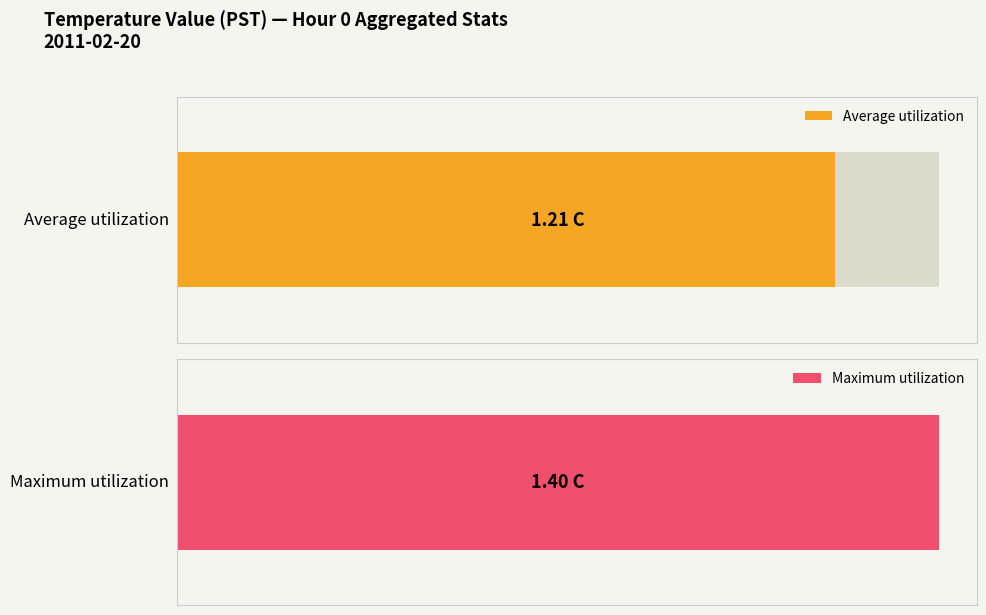

Rank the series at 1 from lowest to highest value.

Average utilization, Maximum utilization